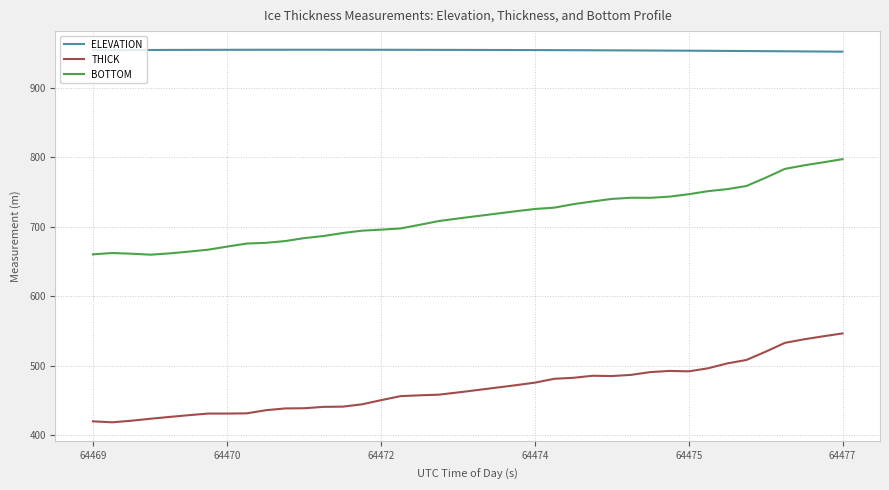

What is the maximum value for THICK?

546.6